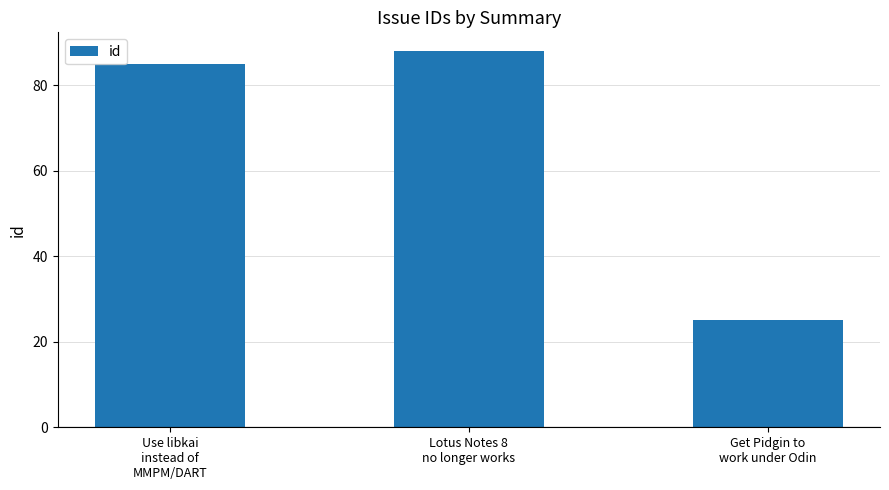

Approximately how many times larger is the value at Get Pidgin to
work under Odin compared to Use libkai
instead of
MMPM/DART?

0.3